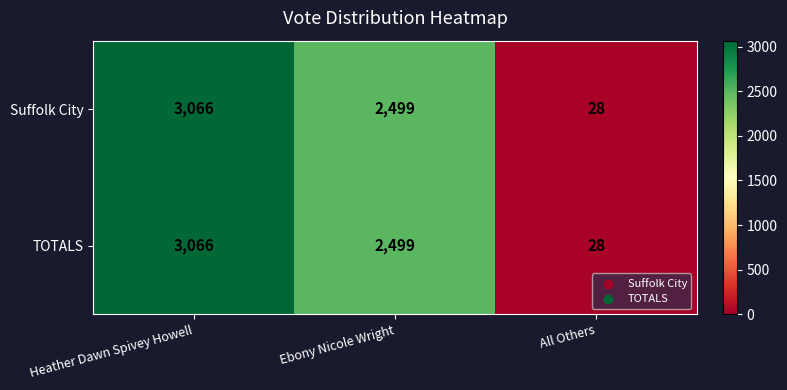

List the labels in order of Suffolk City value, smallest first.

All Others, Ebony Nicole Wright, Heather Dawn Spivey Howell